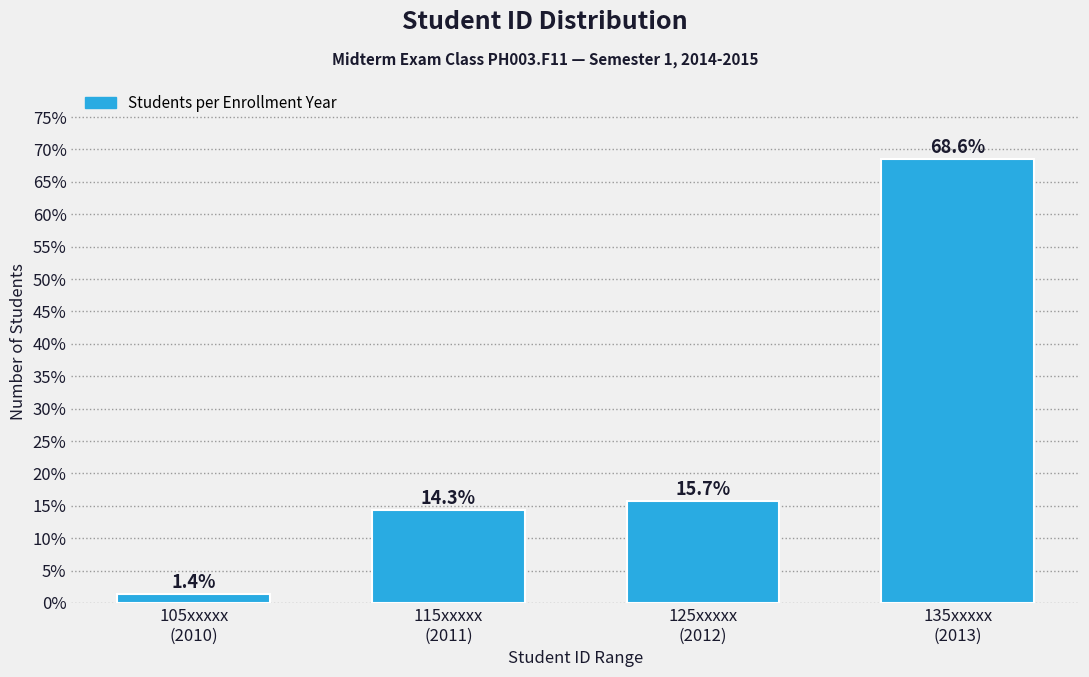

Reading right to left, list all the values displayed in this chart.

68.6	15.7	14.3	1.4